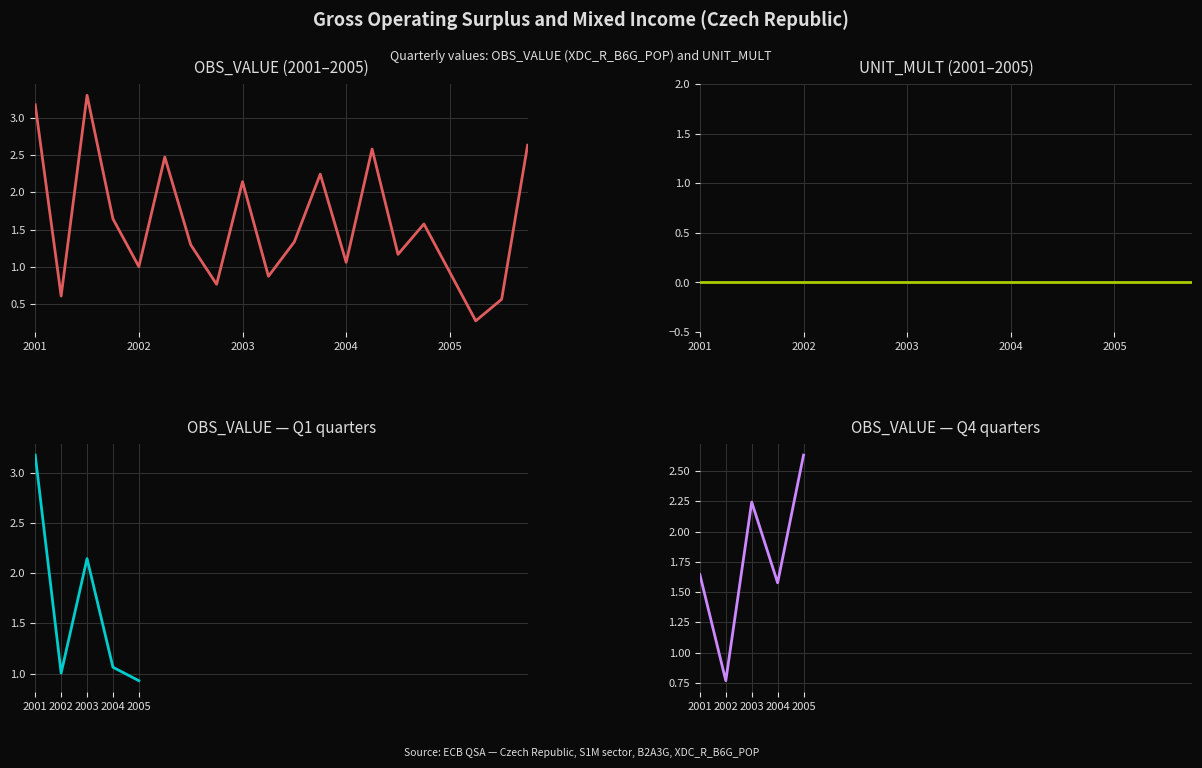

What is the label of the 10th point from the right?

2003-Q3